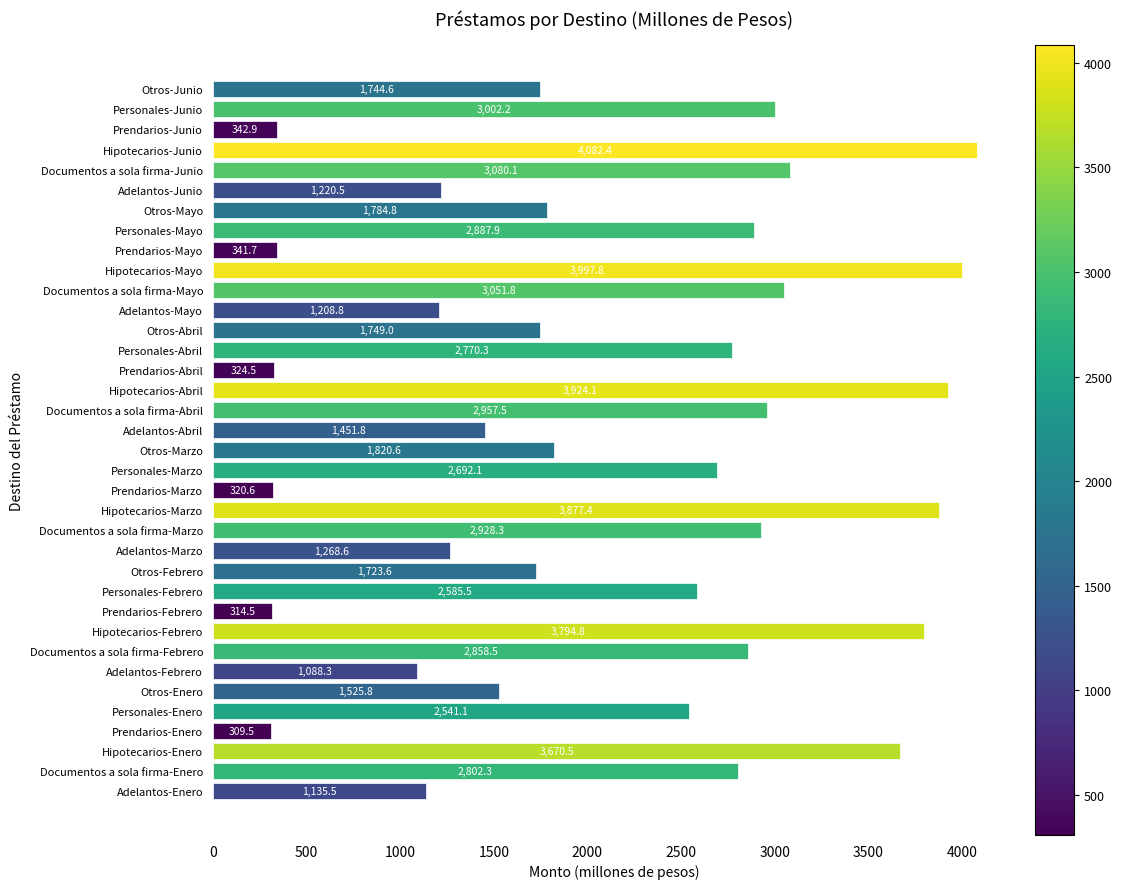

At which label is the value closest to 2195?

Personales-Enero